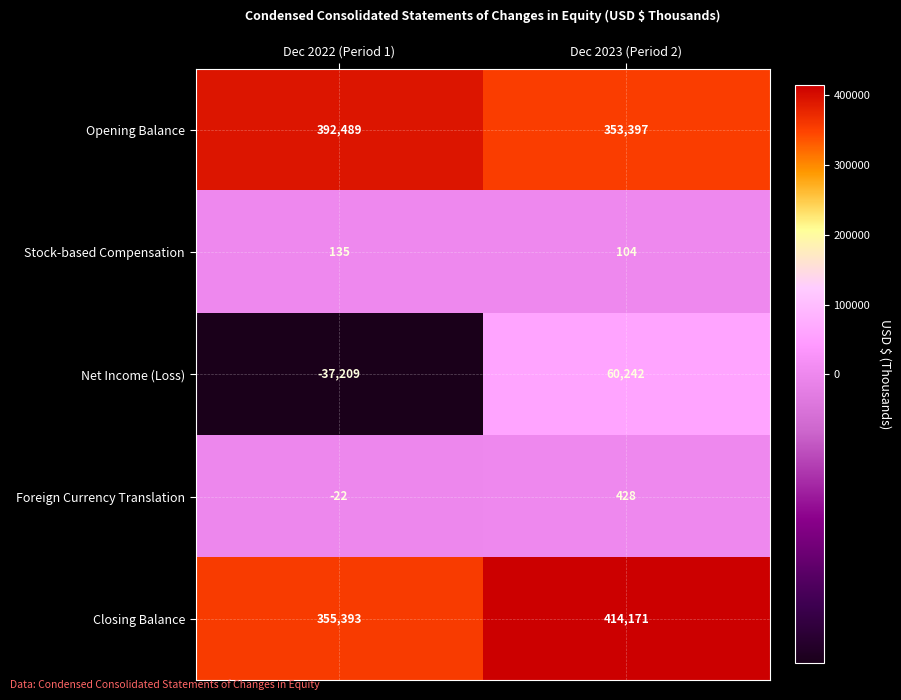

Read the Stock-based Compensation value at Dec 2023 (Period 2).

104